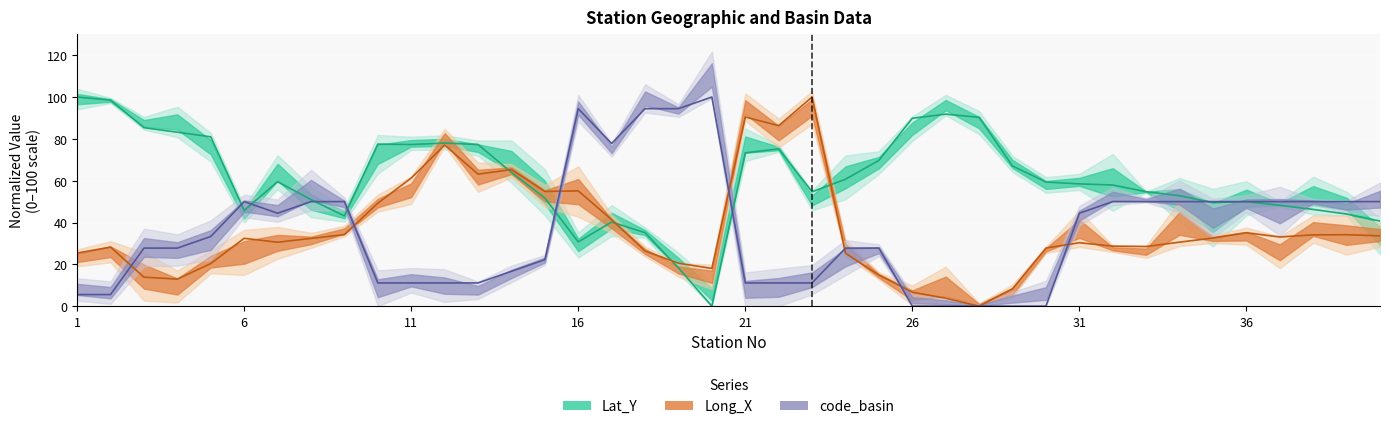

What is the sum of all Lat_Y values?

2432.3